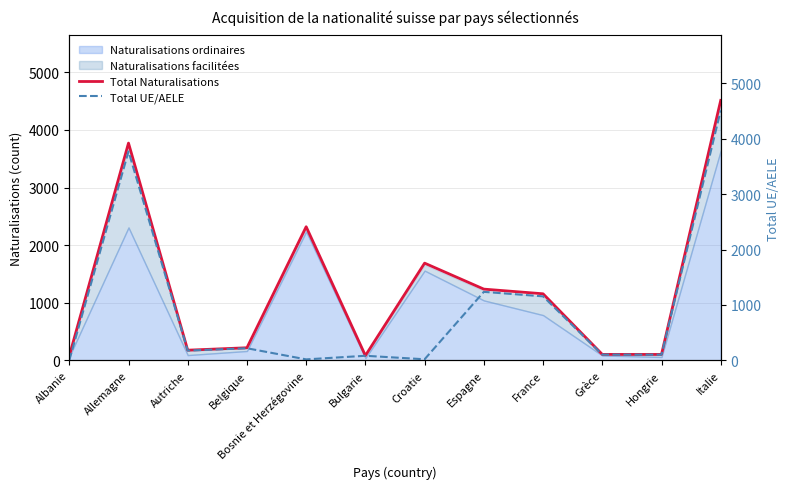

Which has a higher value, Albanie or Belgique?

Belgique